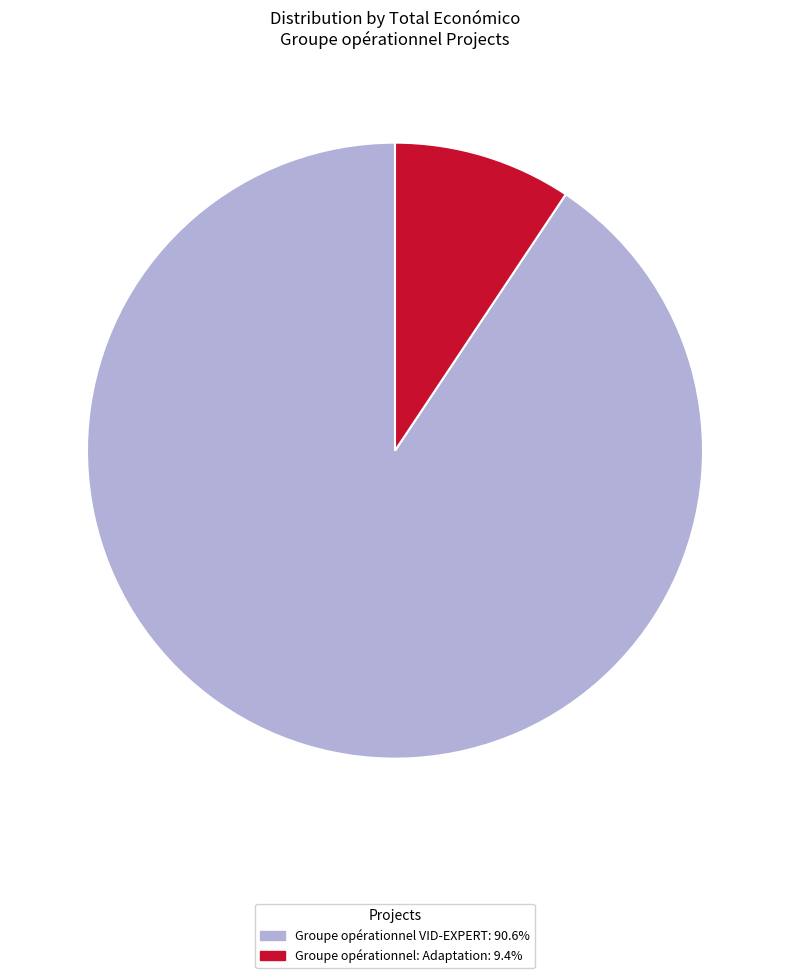

Combined, do Groupe opérationnel: Adaptation and Groupe opérationnel VID-EXPERT account for over 50%?

Yes